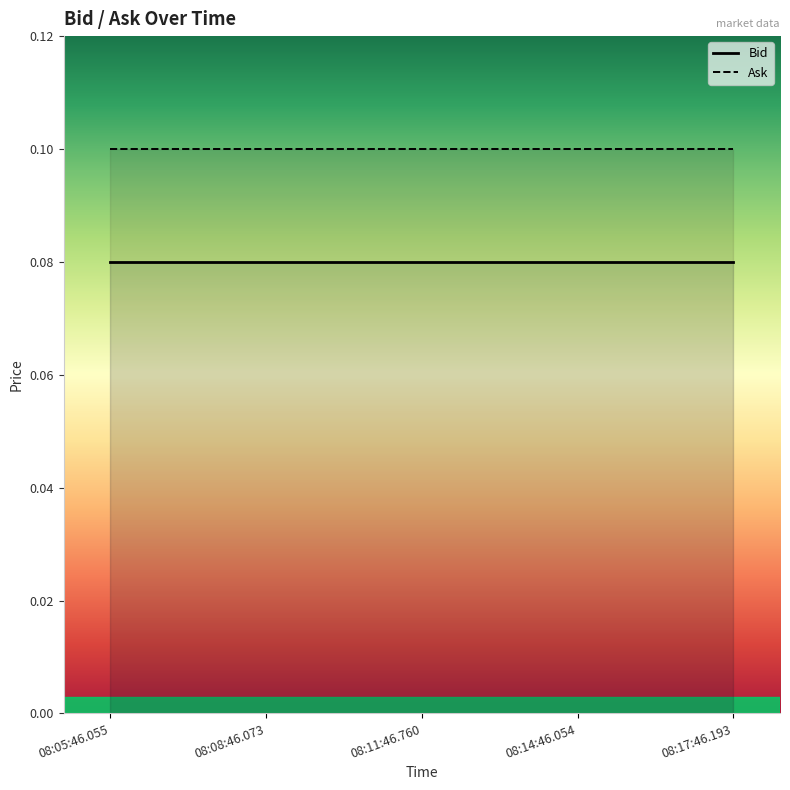

What is the highest value of the Ask series?

0.1